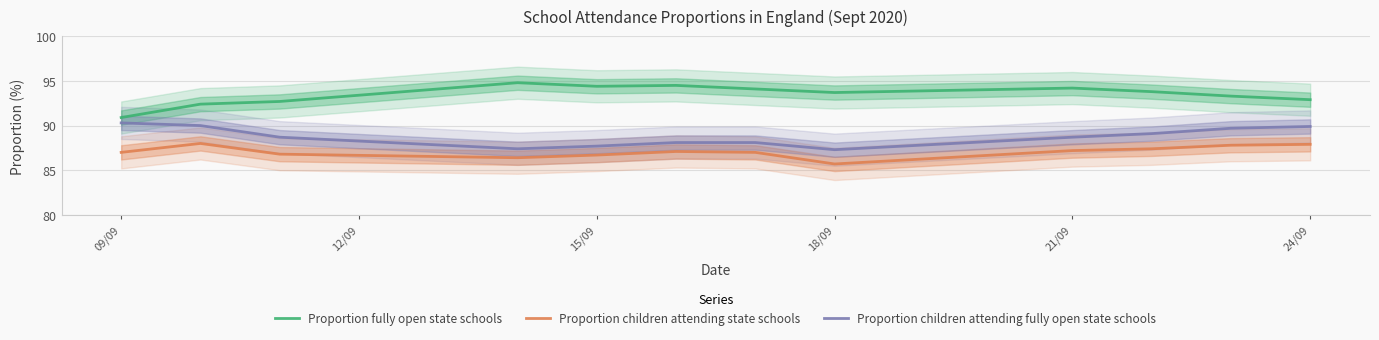

What is the minimum value for Proportion fully open state schools?

90.9